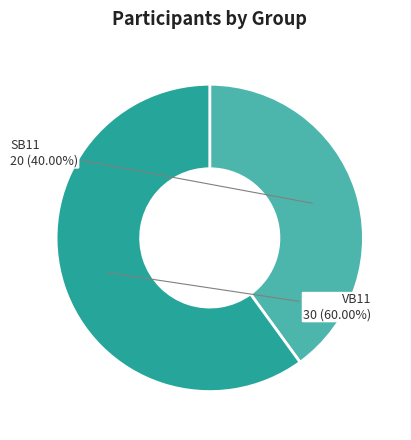

Does any single category account for the majority?

Yes